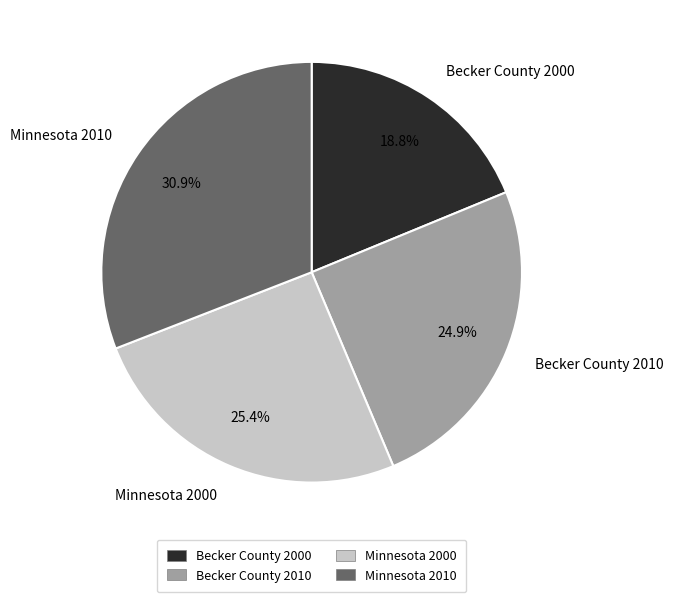

How many slices are in this pie chart?

4